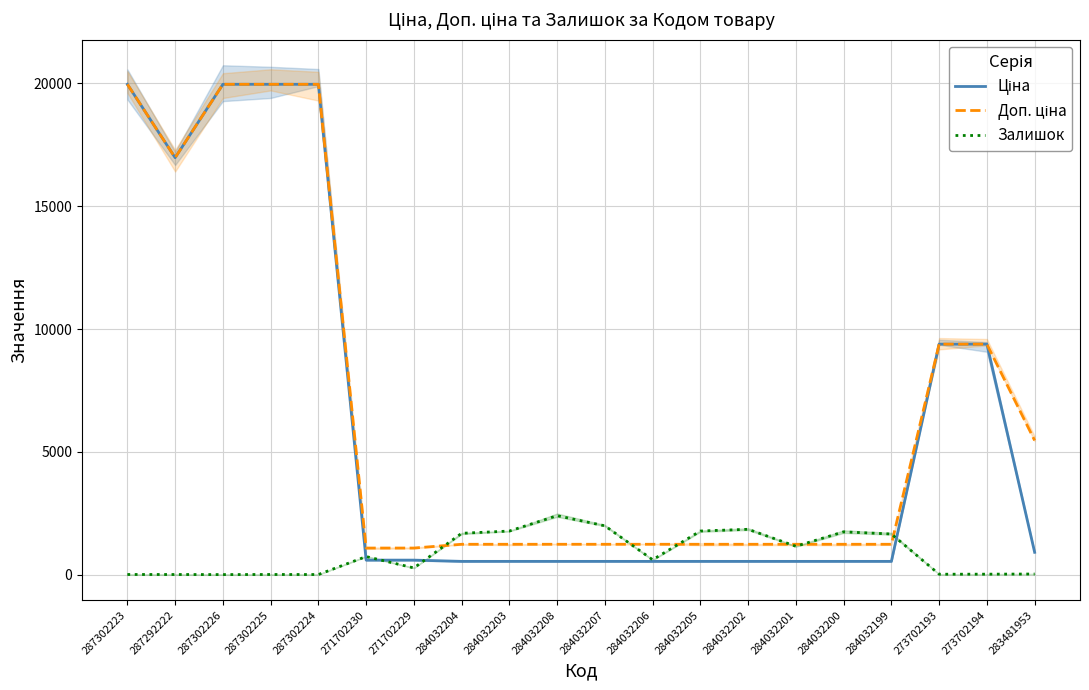

What is the difference between the highest and lowest values at 284032208?

1861.0